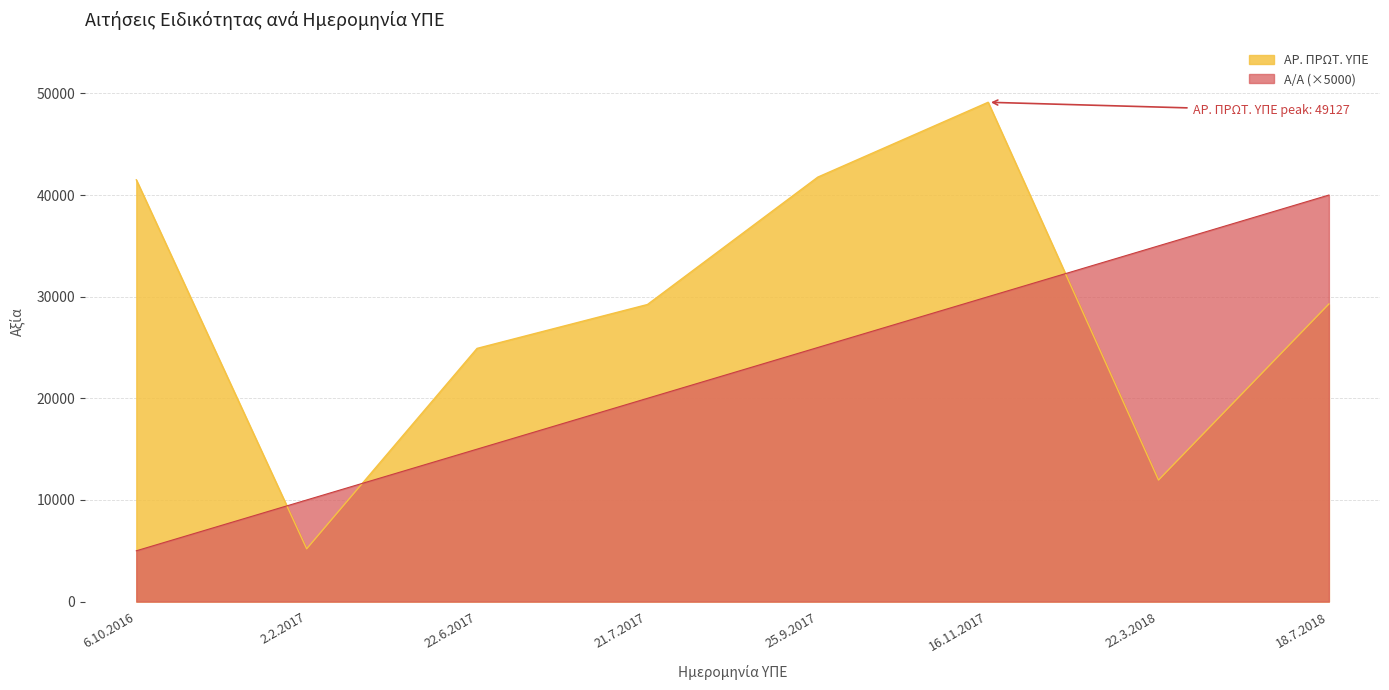

At which category does ΑΡ. ΠΡΩΤ. ΥΠΕ reach its first local valley?

2.2.2017